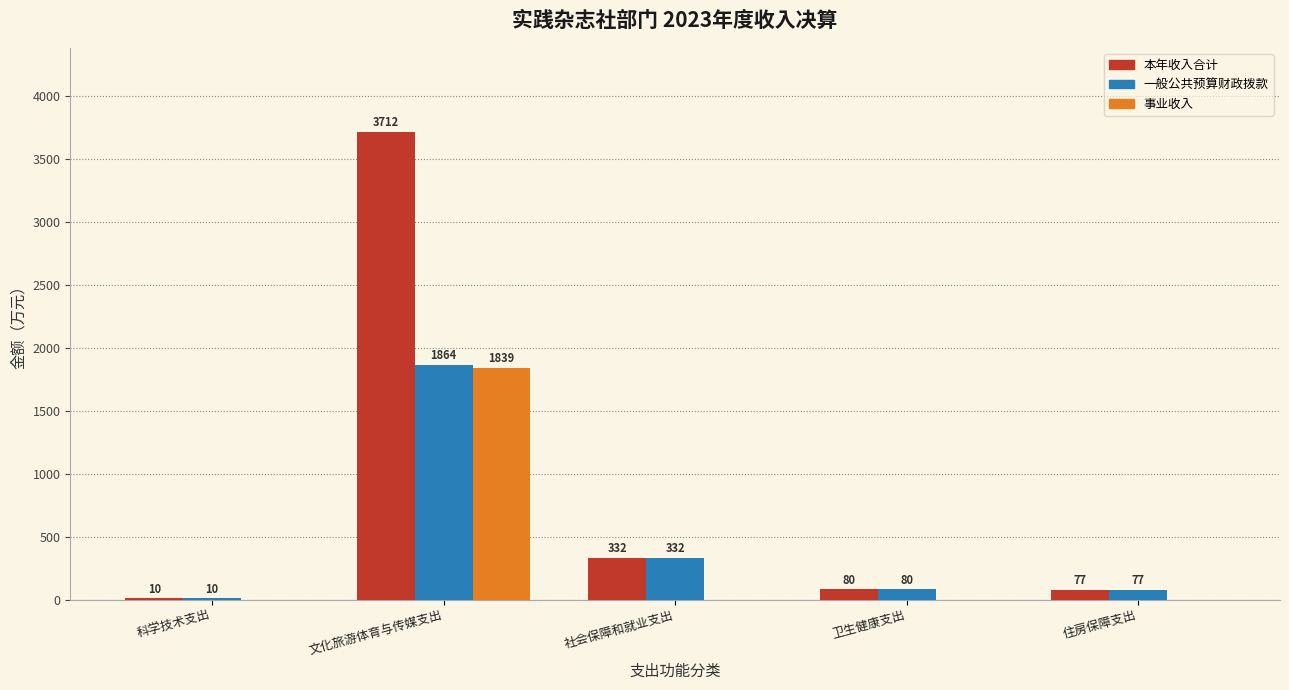

At which label does 本年收入合计 reach its peak?

文化旅游体育与传媒支出